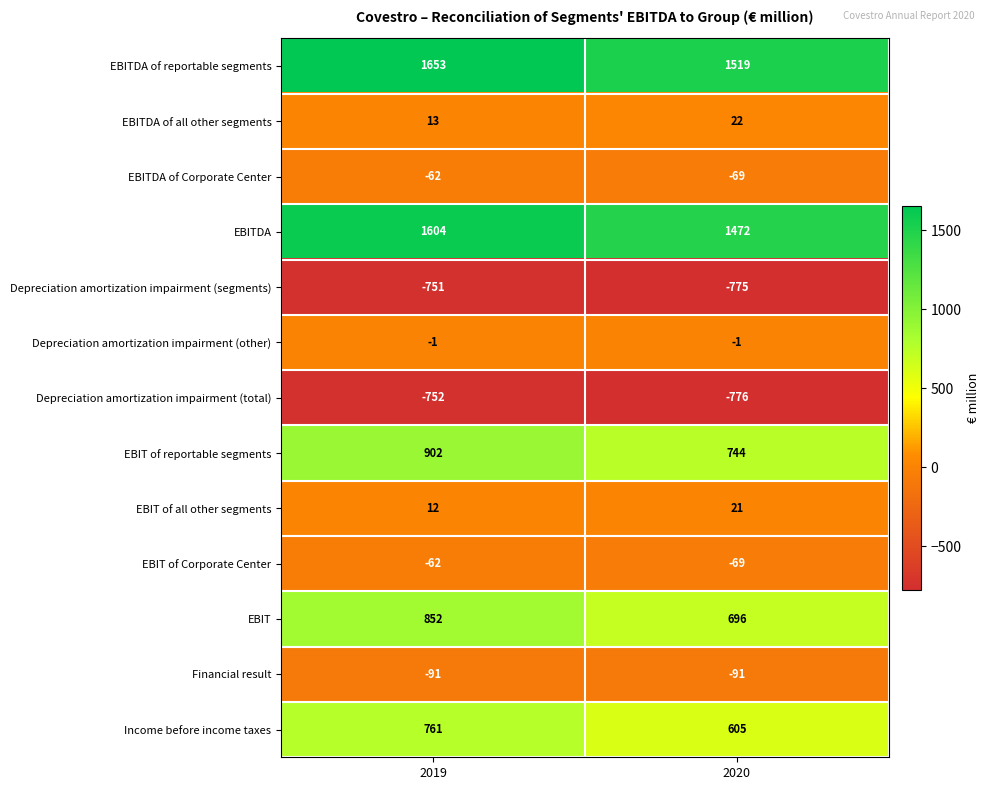

Between 2019 and 2020, which series saw the biggest shift?

EBIT of reportable segments